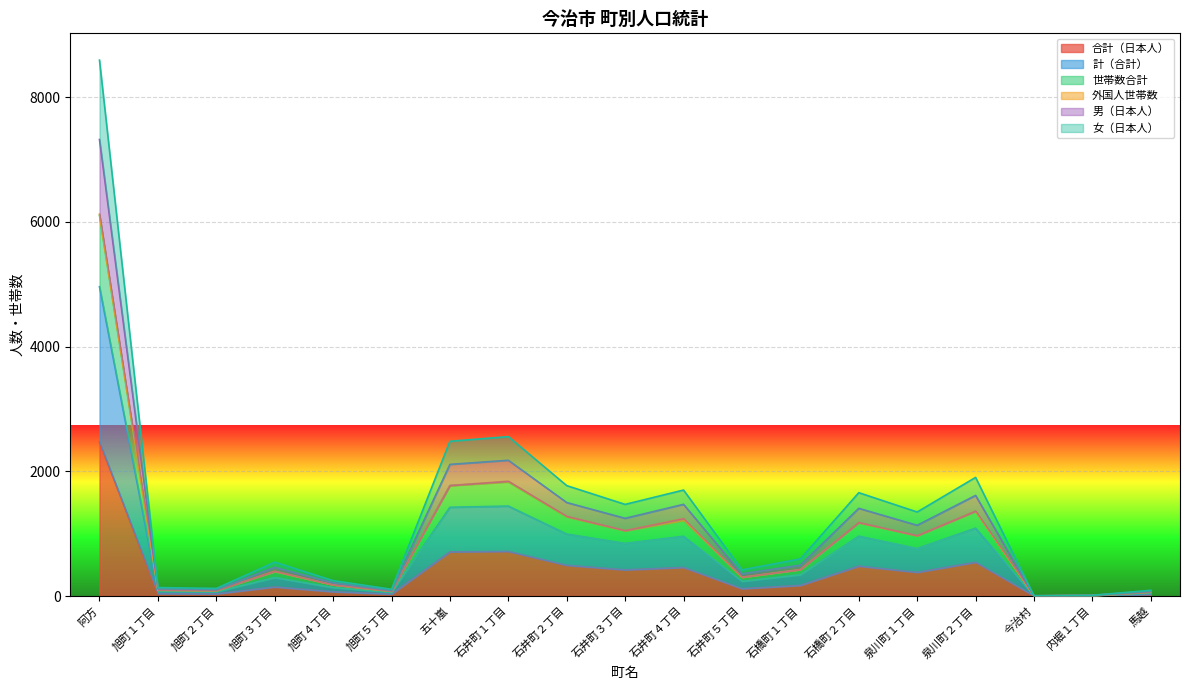

How many values in the 男（日本人） series are below 341?

9